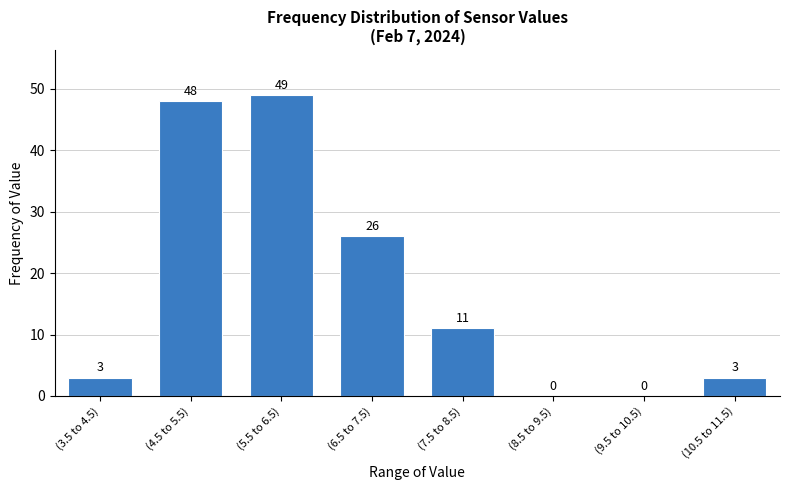

Reading left to right, what are all the values shown in this chart?

(3.5 to 4.5)=3	(4.5 to 5.5)=48	(5.5 to 6.5)=49	(6.5 to 7.5)=26	(7.5 to 8.5)=11	(8.5 to 9.5)=0	(9.5 to 10.5)=0	(10.5 to 11.5)=3